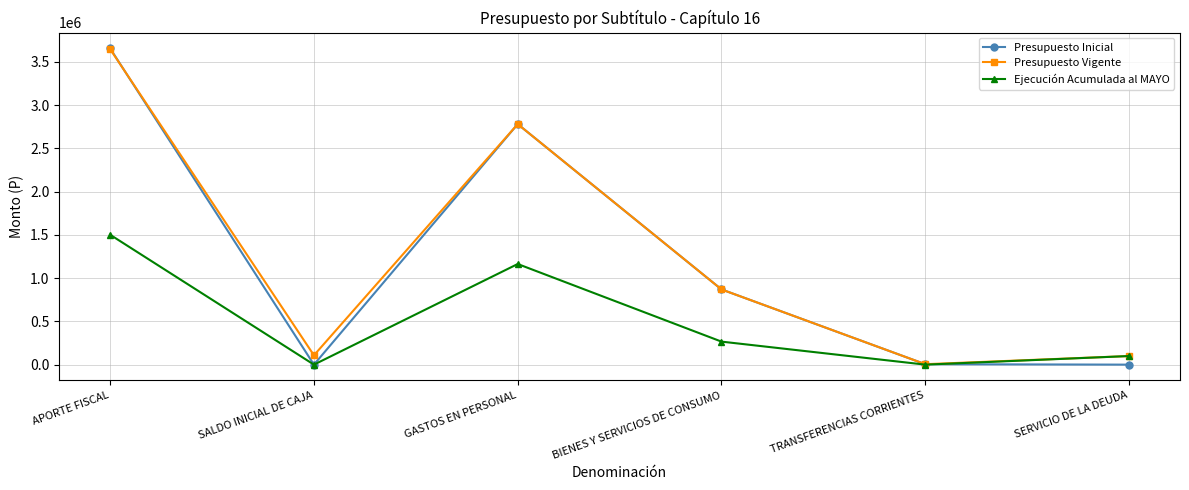

The value of Presupuesto Vigente at GASTOS EN PERSONAL is 2781594. True or false?

True